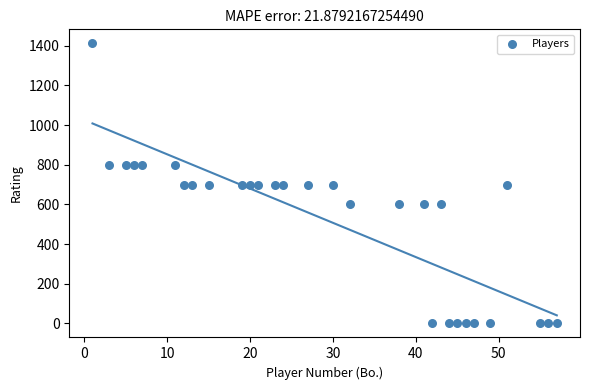

What is the range of X values (max minus min)?

56